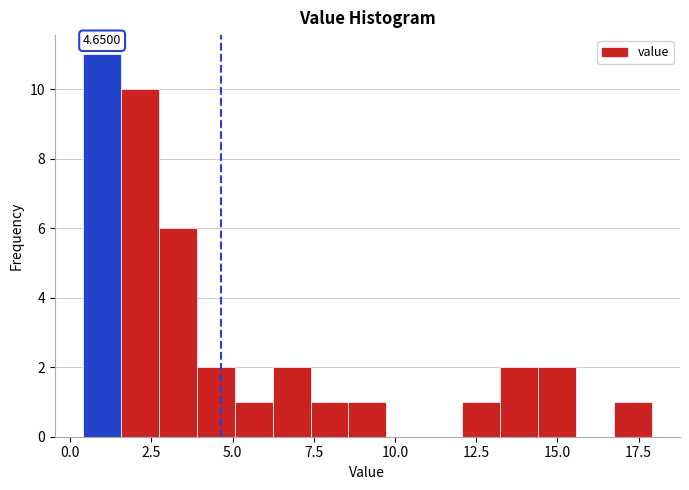

Around what value on the x-axis is the tallest bar? Give the approximate position of its centre, as read against the axis.

1.0